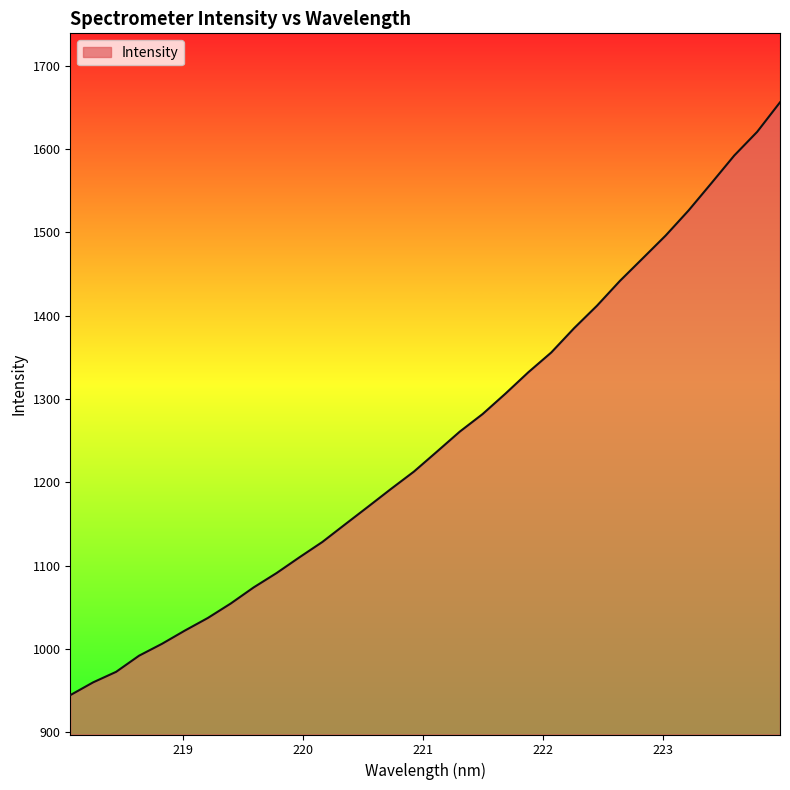

What is the difference between the maximum and minimum values?

711.4